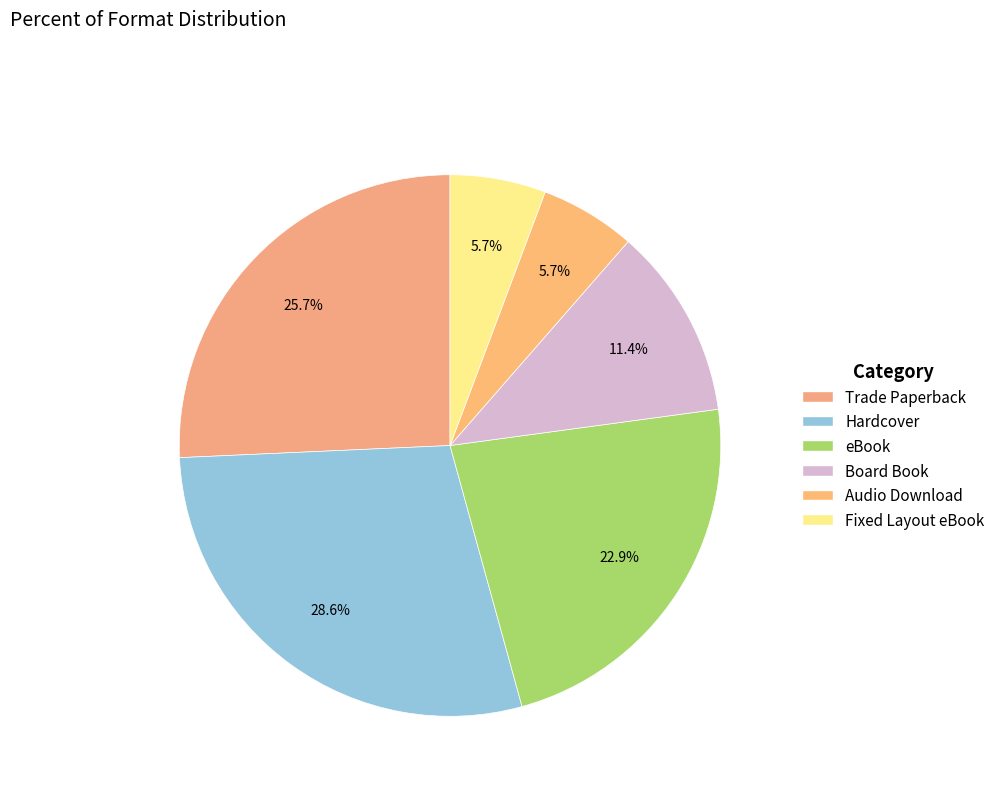

What is the total percentage of Audio Download and Trade Paperback?

31.4%